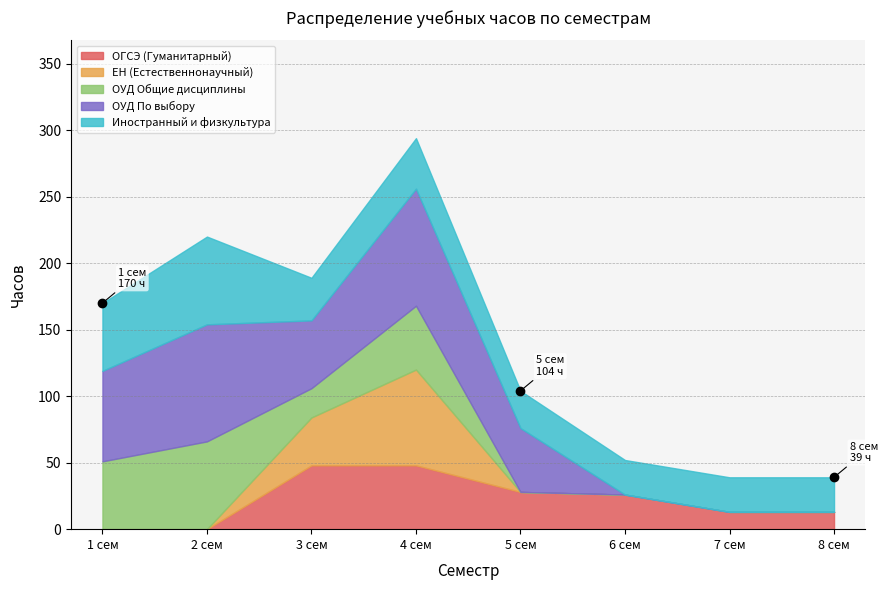

How many interior local valleys does the ОУД Общие дисциплины series have?

1